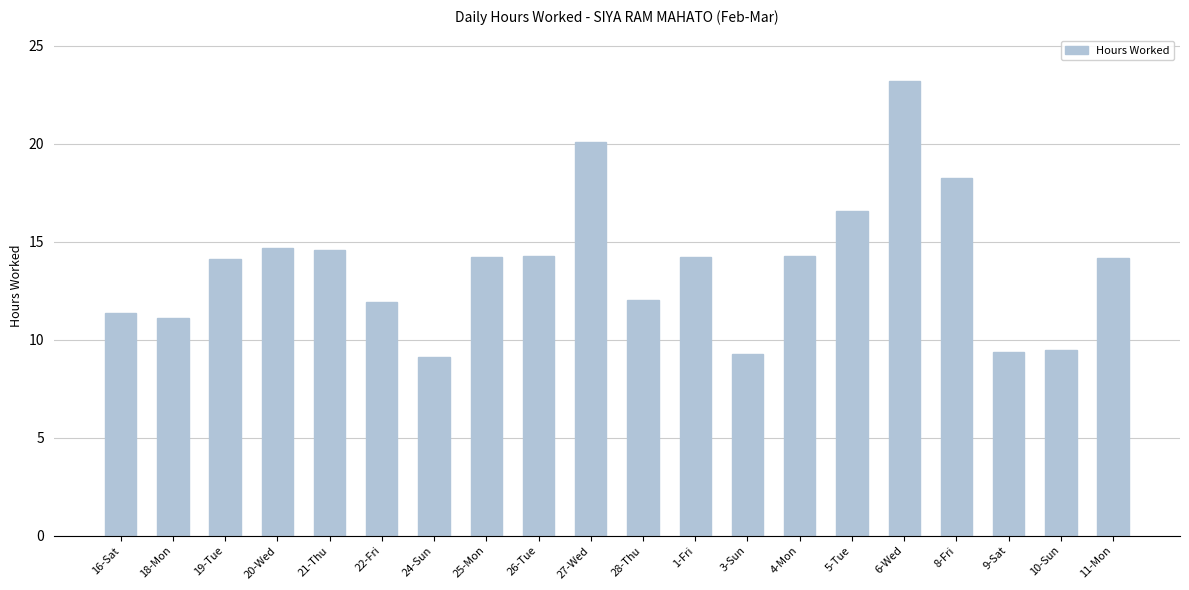

What is the ratio of the value at 27-Wed to the value at 10-Sun?

2.1